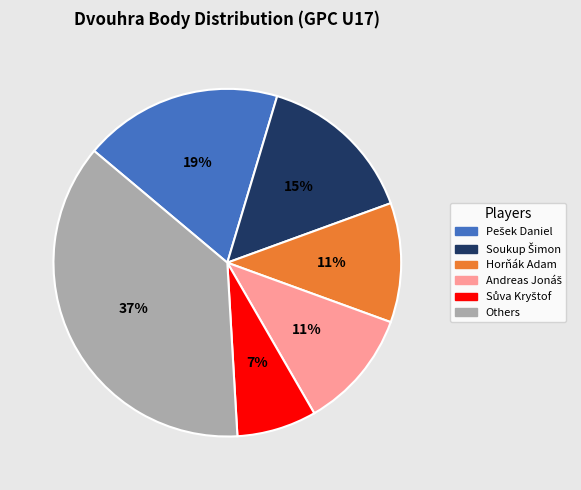

Is there a majority slice in this chart?

No